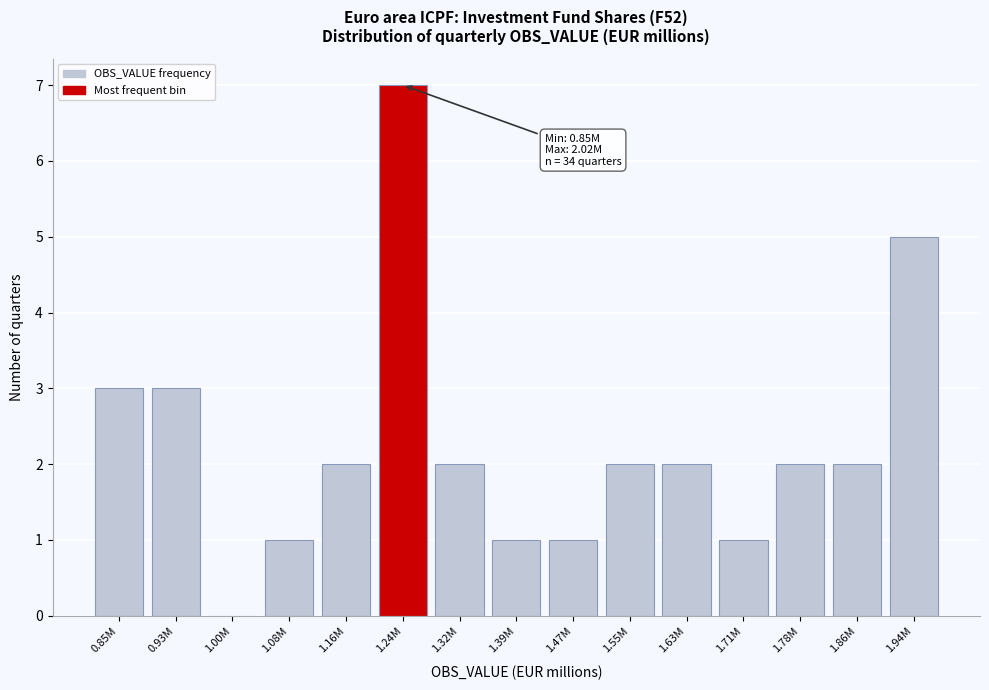

Reading left to right, list all the values displayed in this chart.

0.85M=3	0.93M=3	1.00M=0	1.08M=1	1.16M=2	1.24M=7	1.32M=2	1.39M=1	1.47M=1	1.55M=2	1.63M=2	1.71M=1	1.78M=2	1.86M=2	1.94M=5